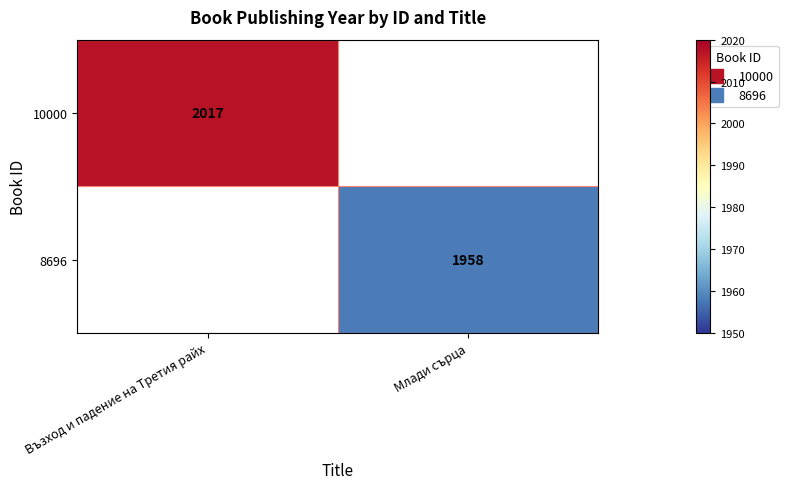

Which label corresponds to the smallest value in the chart?

Млади сърца